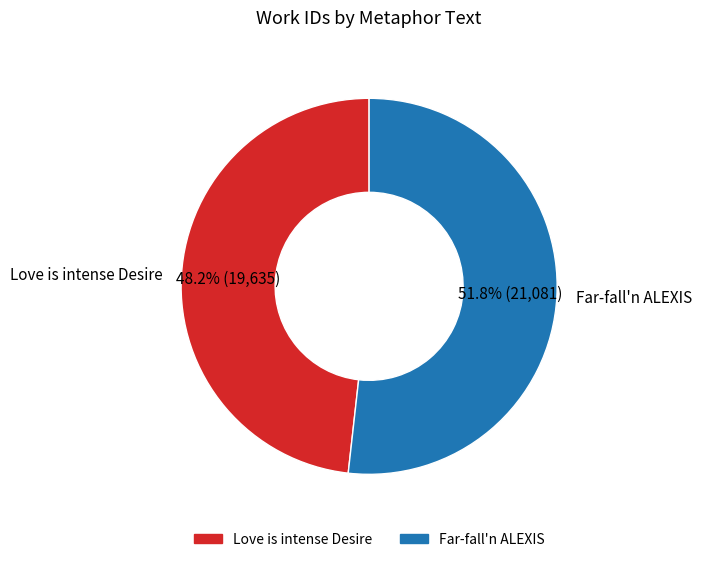

Between Far-fall'n ALEXIS and Love is intense Desire, which is larger?

Far-fall'n ALEXIS